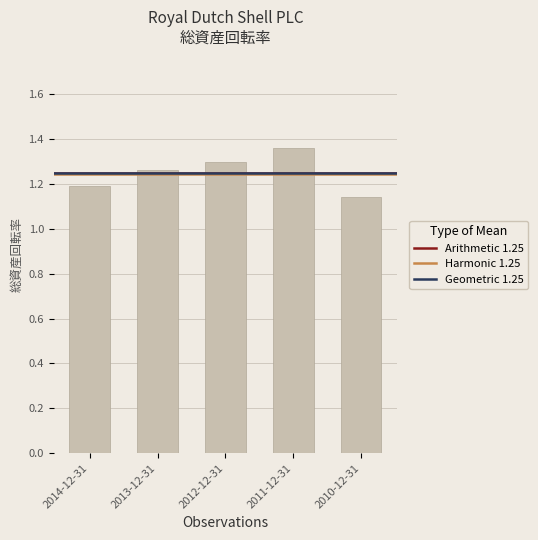

What position from the left is 2012-12-31?

3